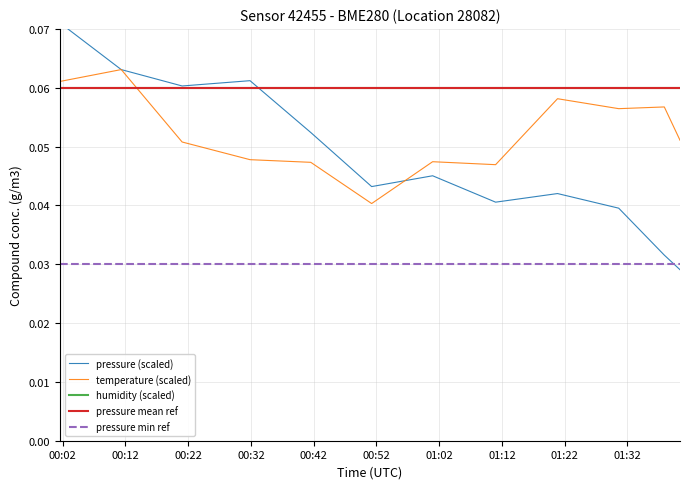

Which series has the largest range (max minus min)?

pressure (scaled)